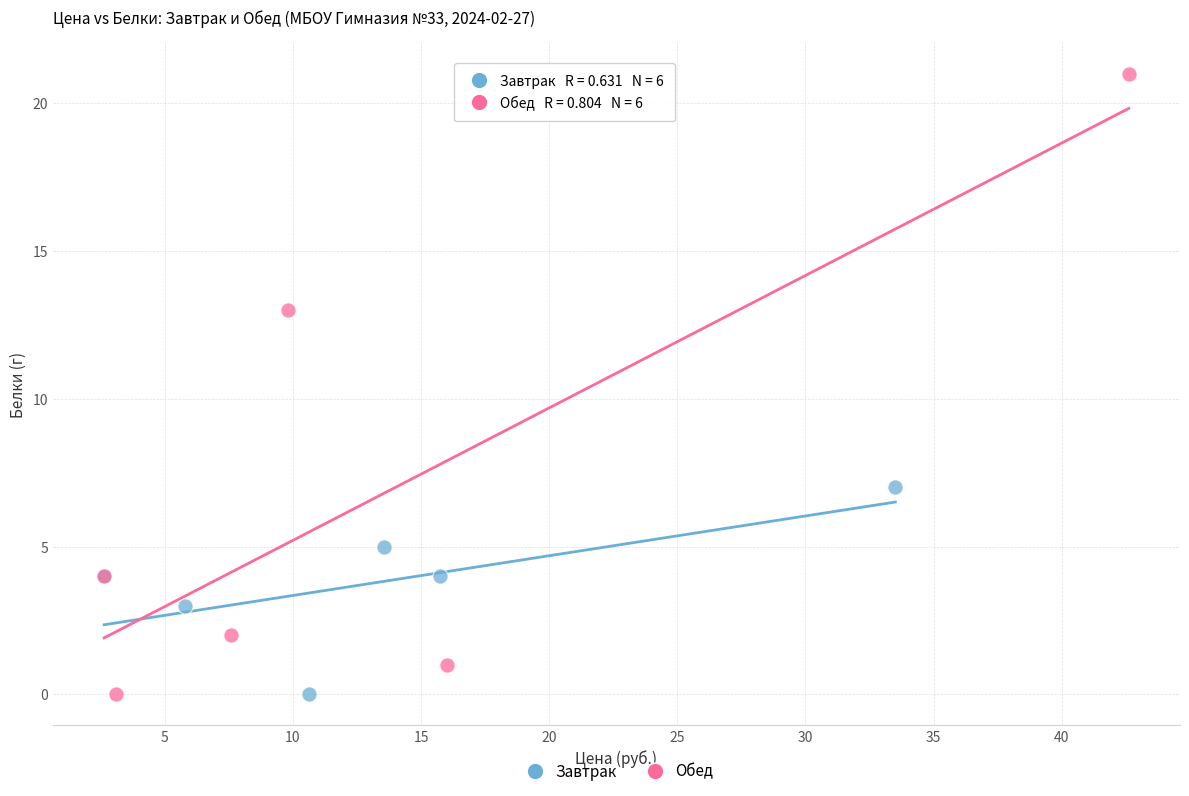

Which series has the largest Y range (max minus min)?

Обед